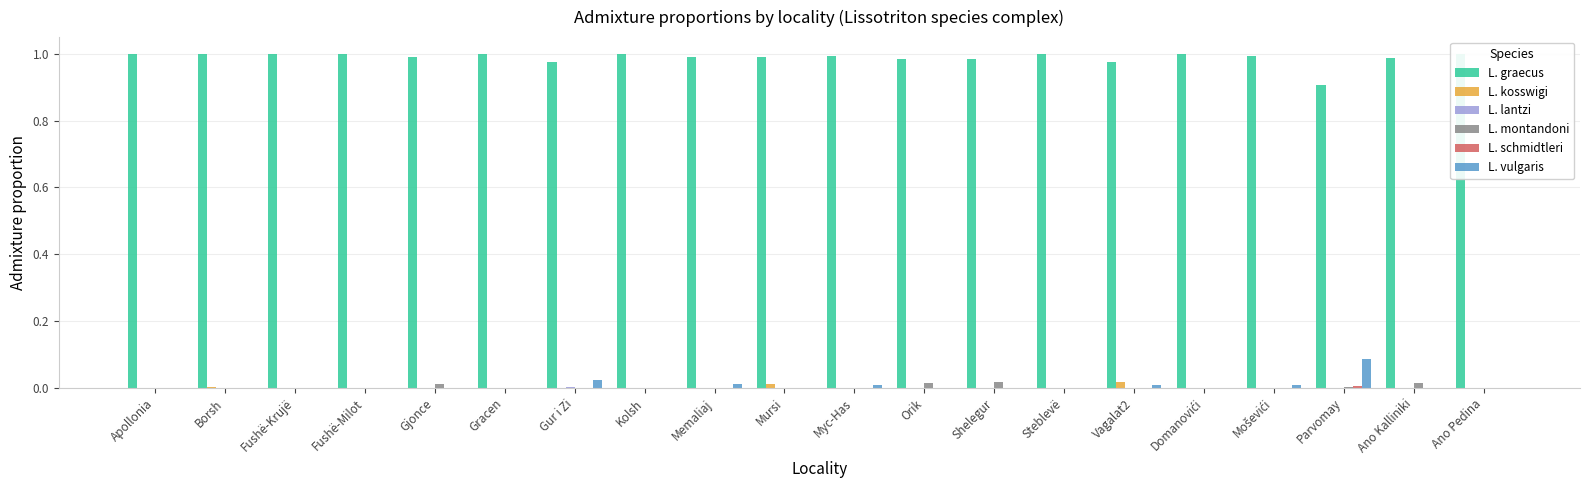

List the series in order of their peak value, lowest first.

L. lantzi, L. schmidtleri, L. montandoni, L. kosswigi, L. vulgaris, L. graecus